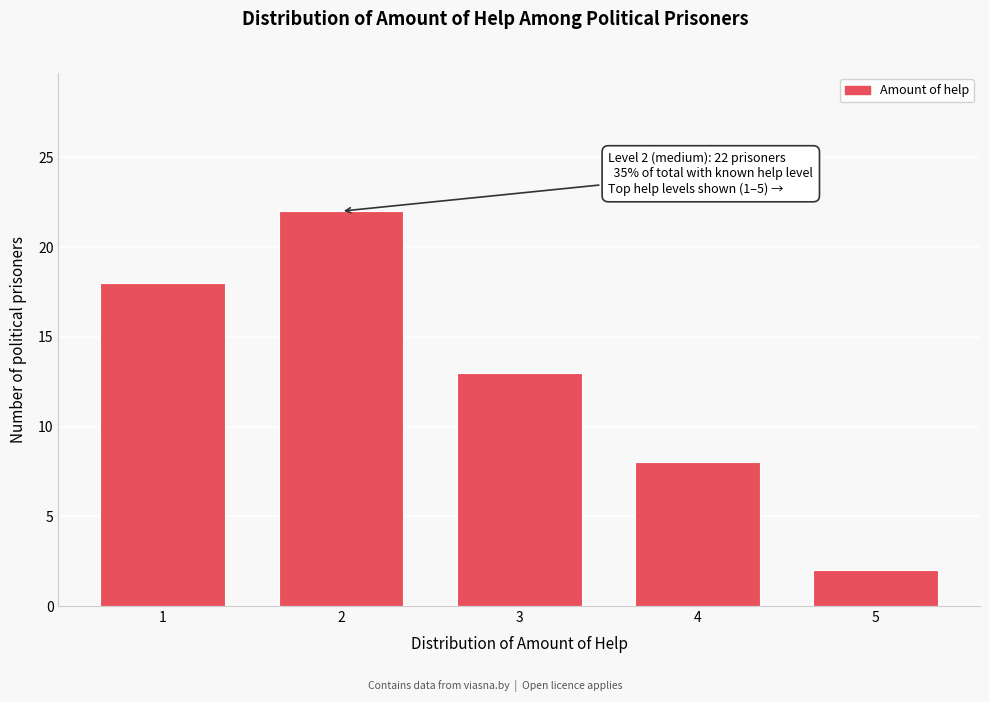

Reading left to right, what are all the values shown in this chart?

1=18	2=22	3=13	4=8	5=2